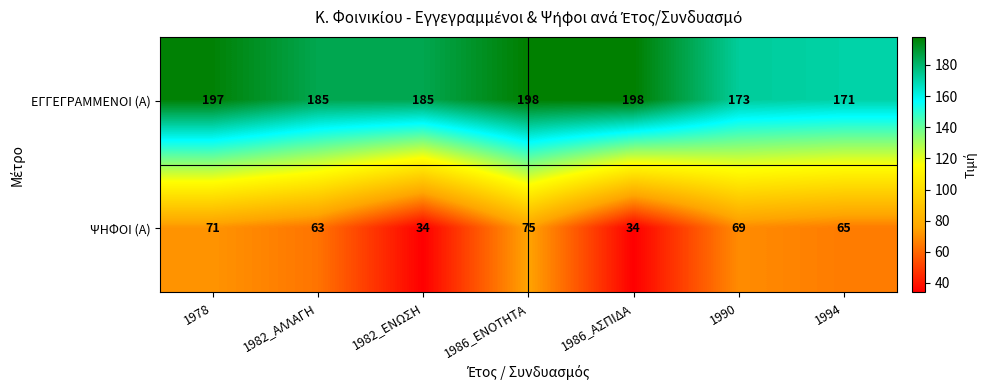

True or false: ΨΗΦΟΙ (Α) has a value of 49 at 1982_ΕΝΩΣΗ.

False